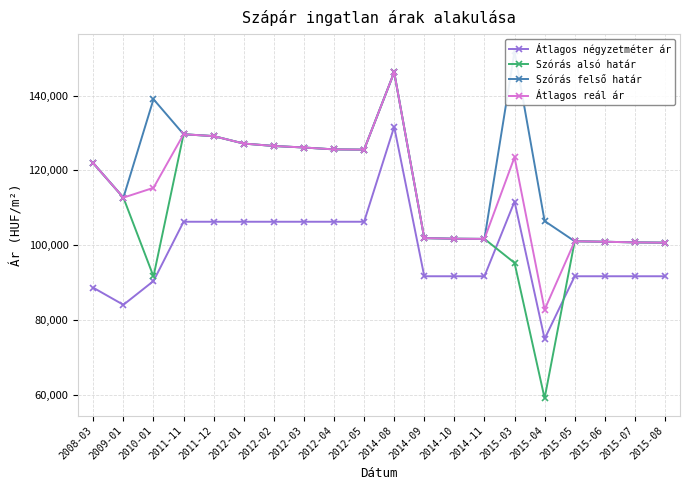

What is the sum of all Szórás felső határ values?

2376459